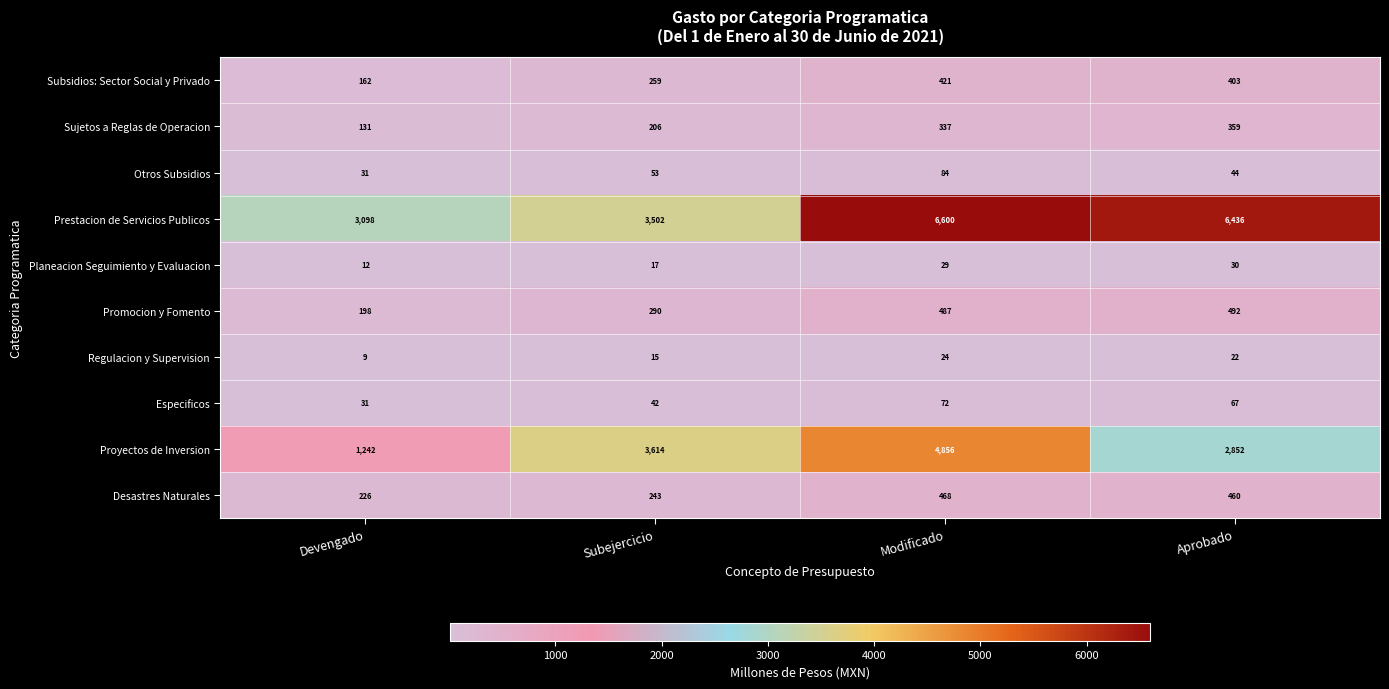

Read the Sujetos a Reglas de Operacion value at Subejercicio.

206